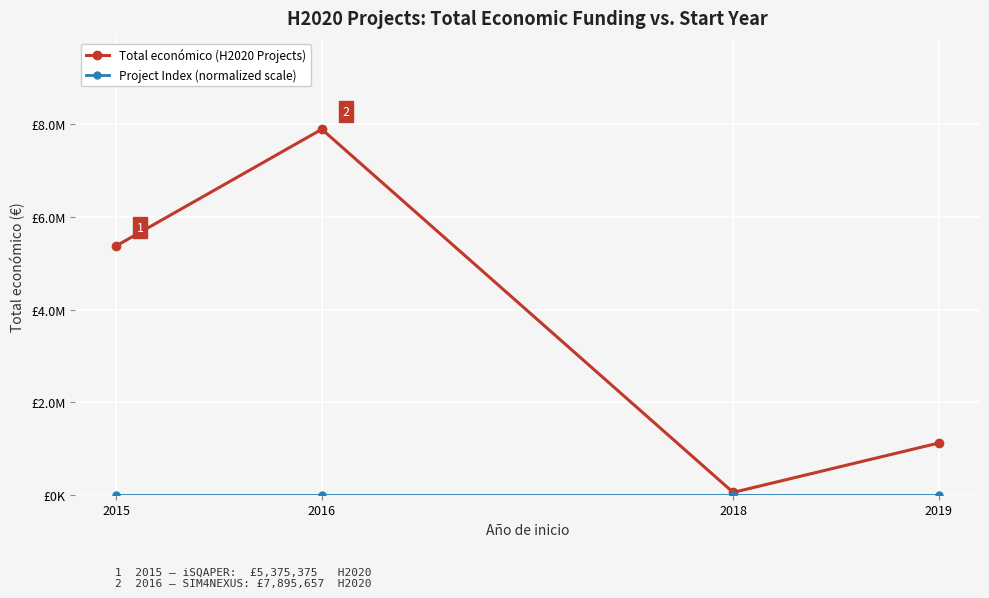

What is the difference between the maximum and minimum values in the Project Index (normalized scale) series?

1.2